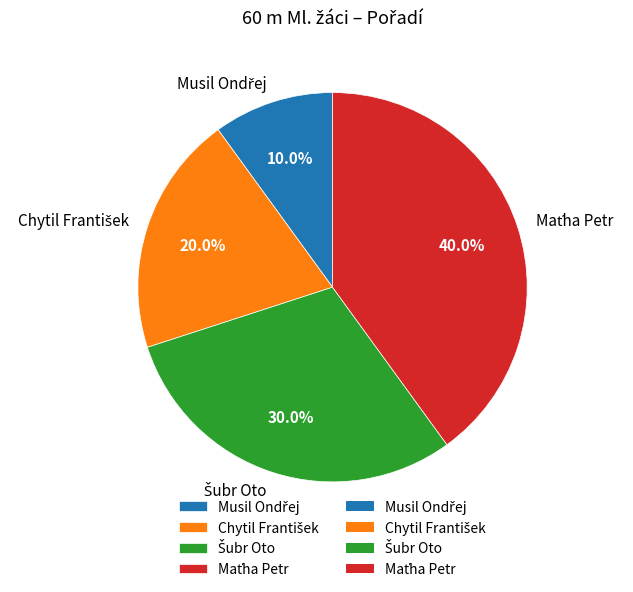

To the nearest percent, what is the average slice percentage?

25%